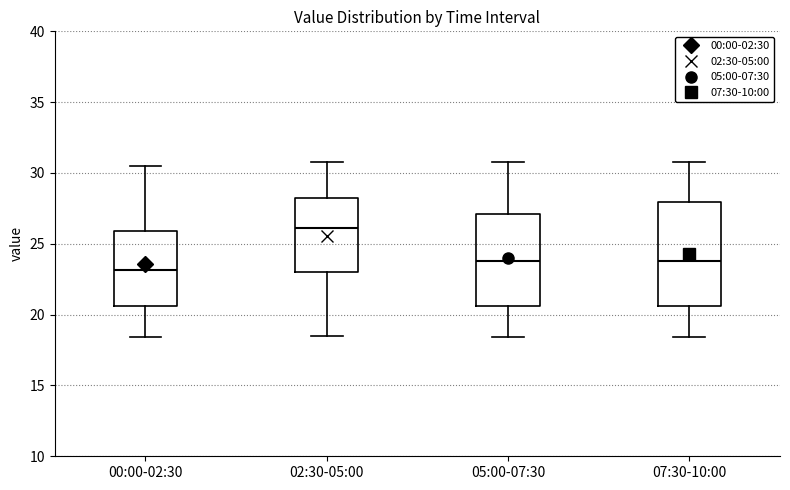

Where does the upper whisker of the box for 02:30-05:00 end on the y-axis? The values are not printed on the chart, so give them approximately, as read against the axis.

31.0